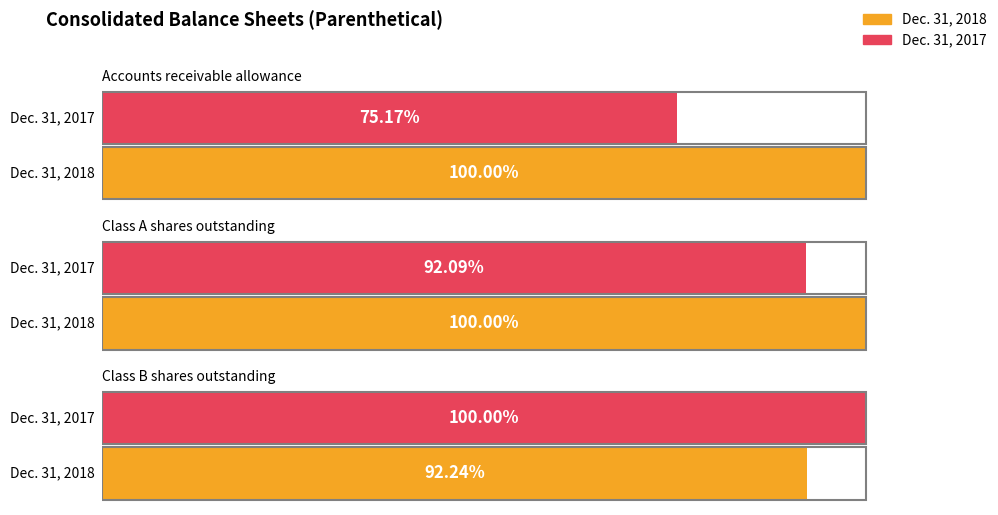

At which category is the sum across all series the highest?

Class A shares outstanding